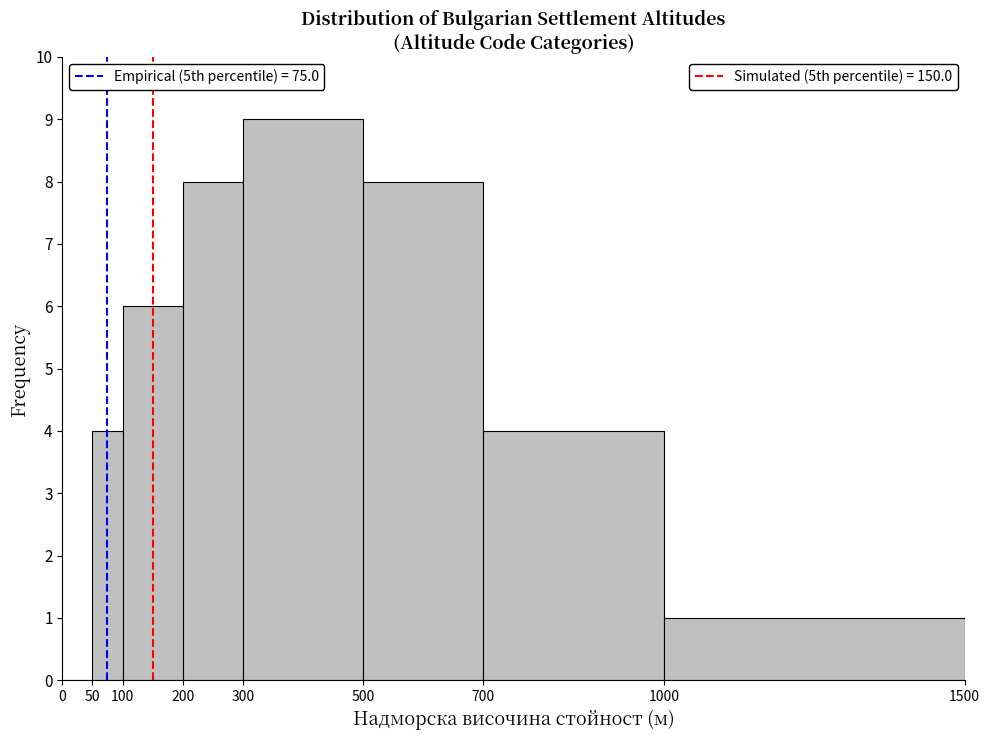

Reading left to right, transcribe this chart: for each bar, give the range it covers on the x-axis and its height. The values are not printed on the chart, so give them approximately, as read against the axis.

0 to 50: 0
50 to 100: 4
100 to 200: 6
200 to 300: 8
300 to 500: 9
500 to 700: 8
700 to 1000: 4
1000 to 1500: 1